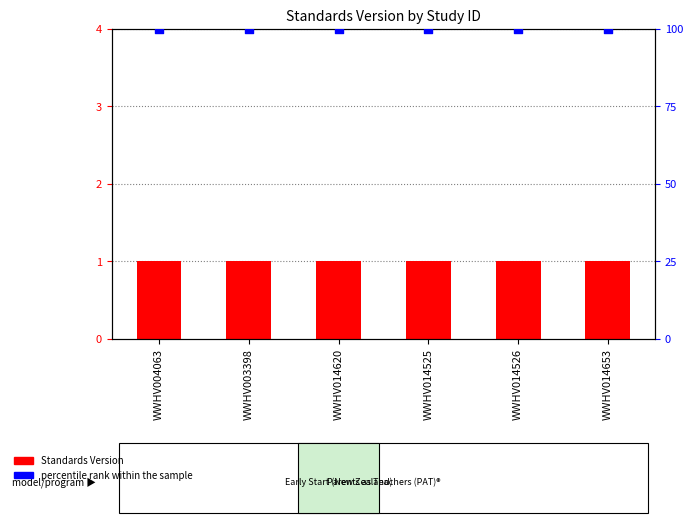

At which category is the sum across all series the highest?

WWHV004063